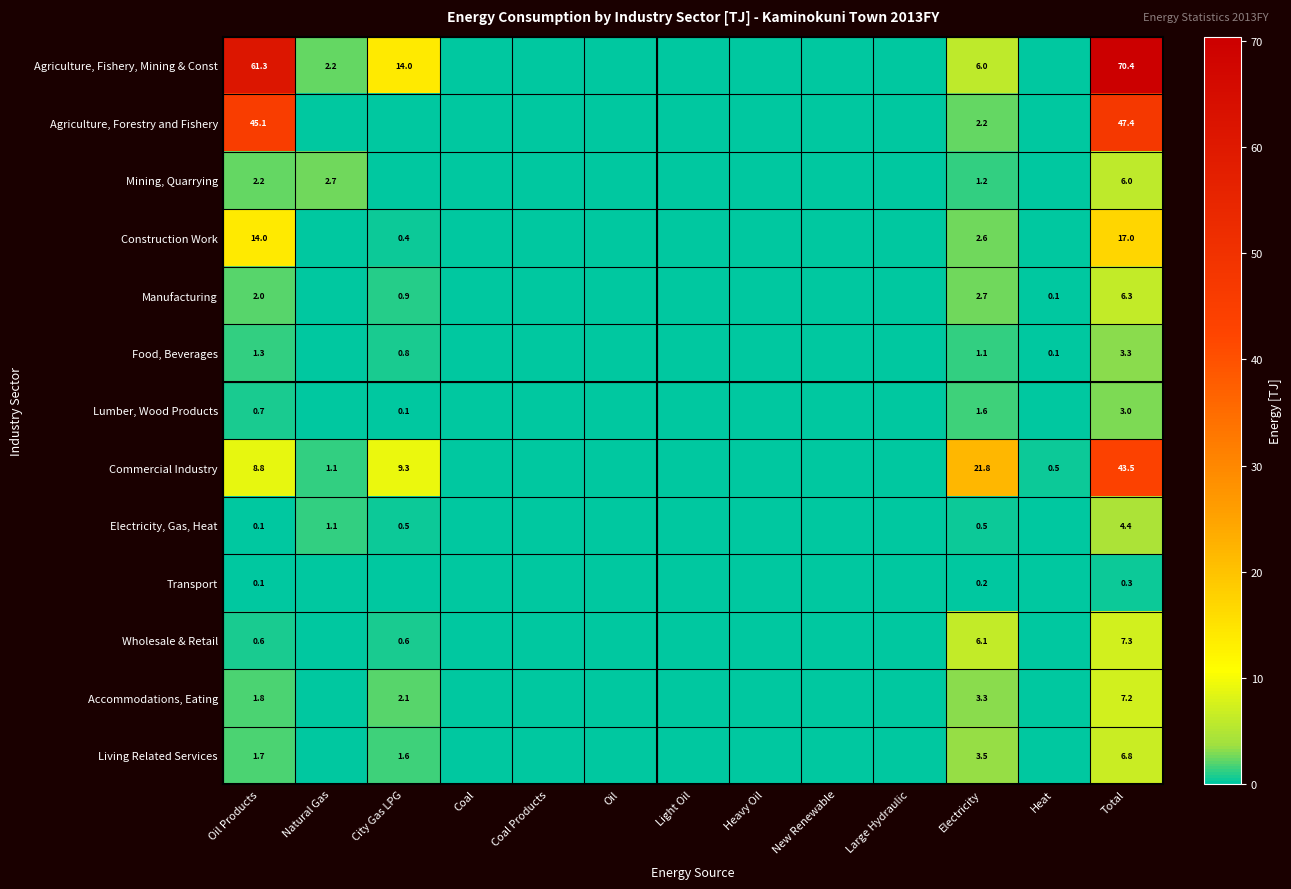

Between New Renewable and Heat, which is larger?

New Renewable